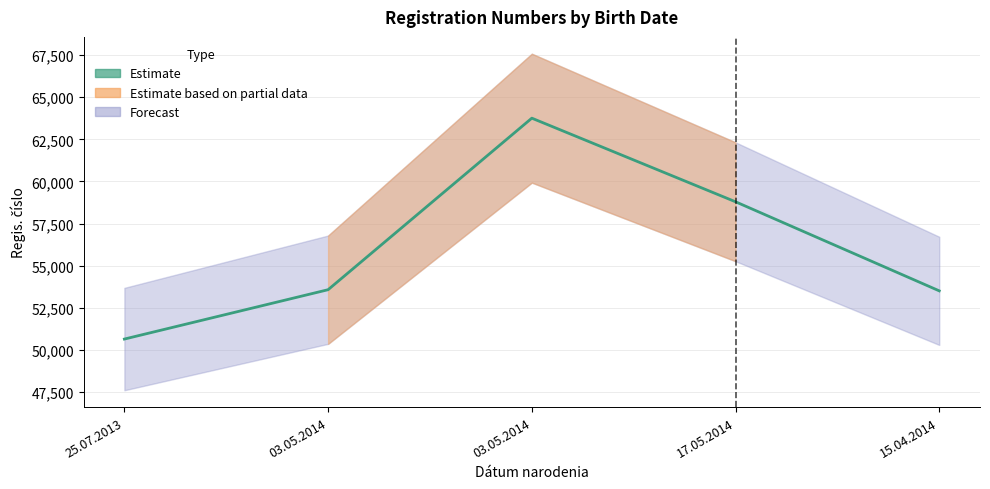

How many points are higher than both their immediate neighbors (excluding endpoints)?

1